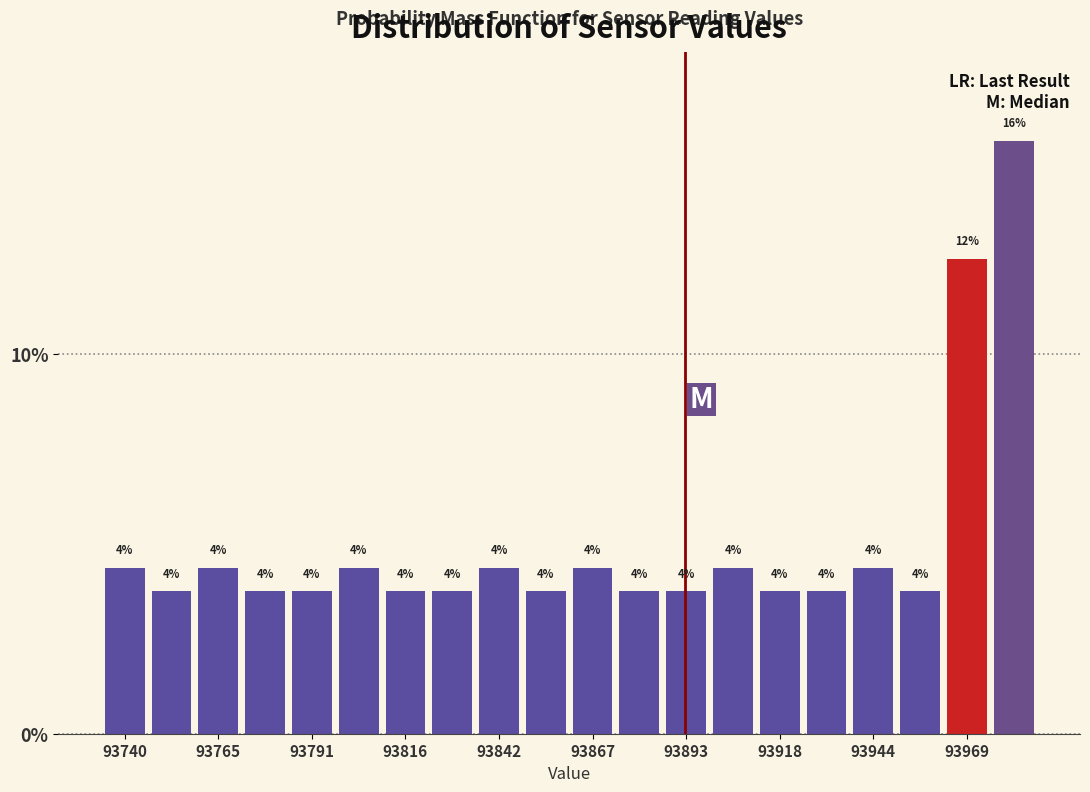

Read against the x-axis, roughly where is the centre of the tallest bar?

93985